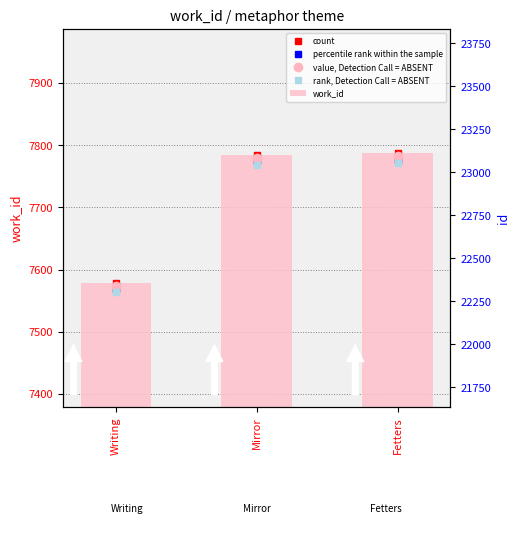

What is the label of the 2nd bar from the right?

Mirror